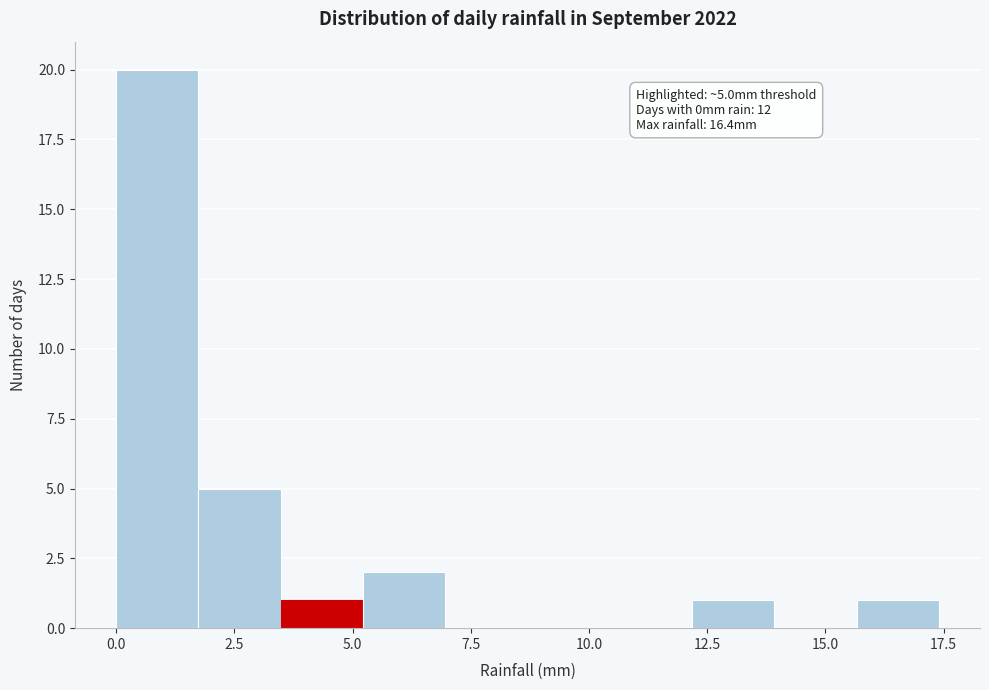

Around what value on the x-axis is the tallest bar? Give the approximate position of its centre, as read against the axis.

1.0